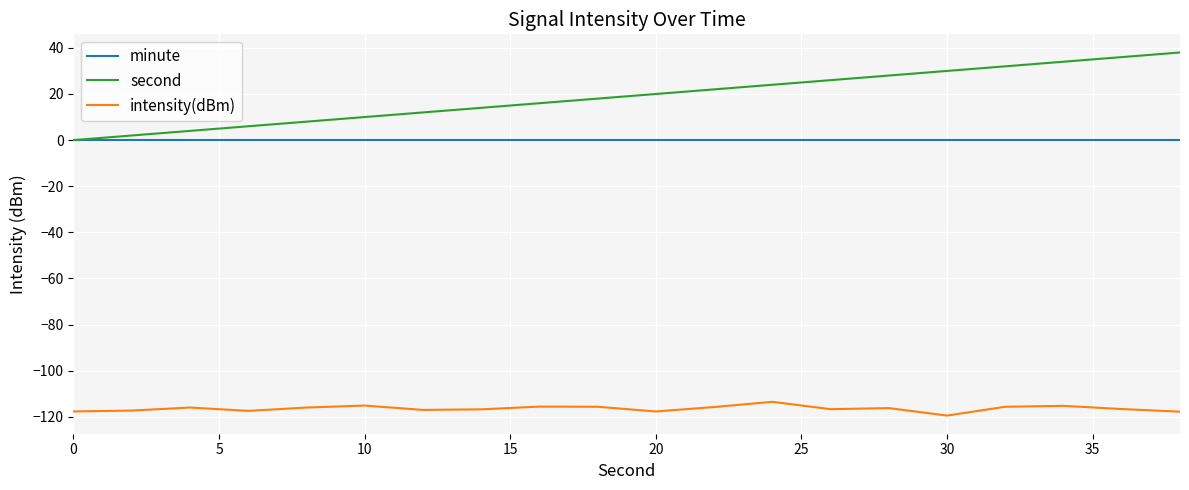

How many lines are shown in the chart?

3